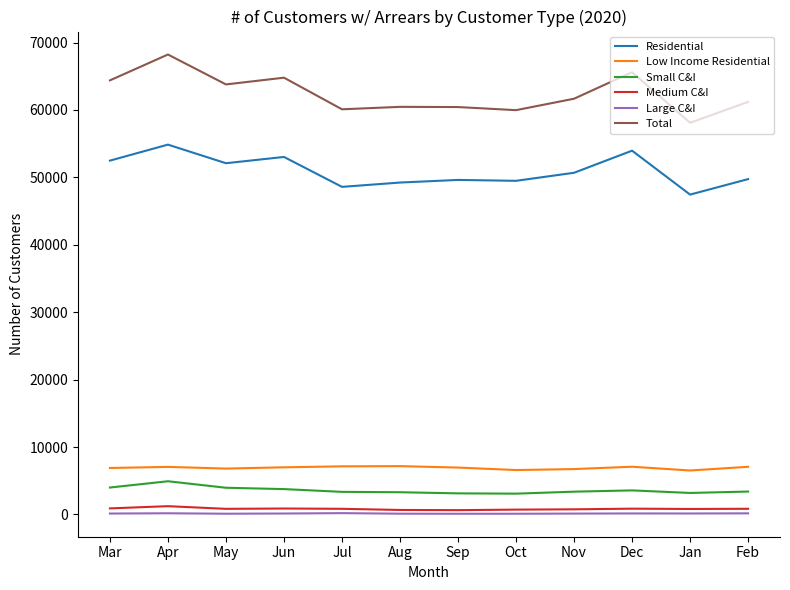

What is the maximum value shown in the chart?

68228